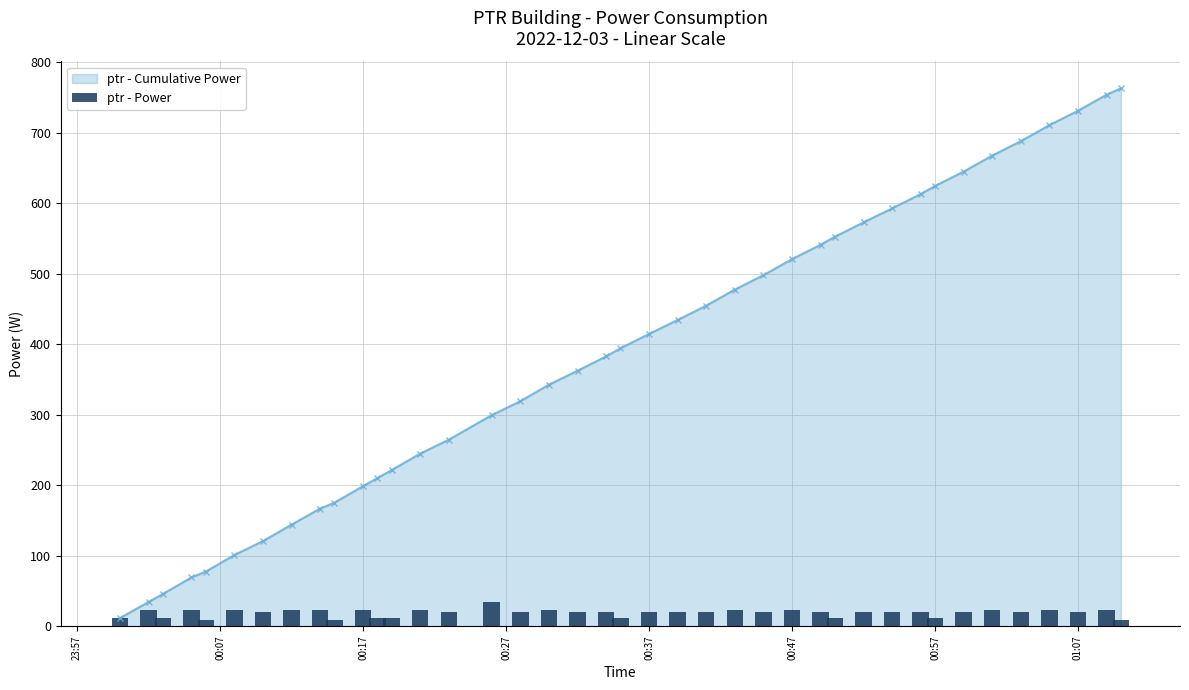

What is the highest value of the ptr - Cumulative Power series?

763.2